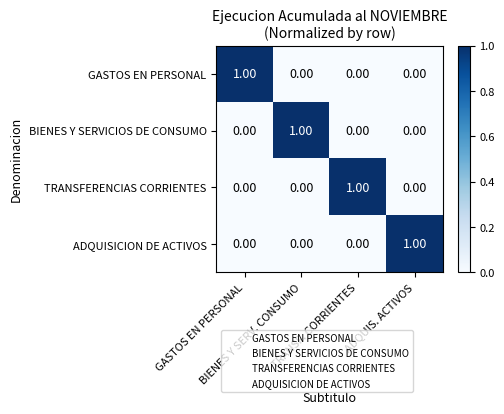

Count the number of data series in this chart.

4